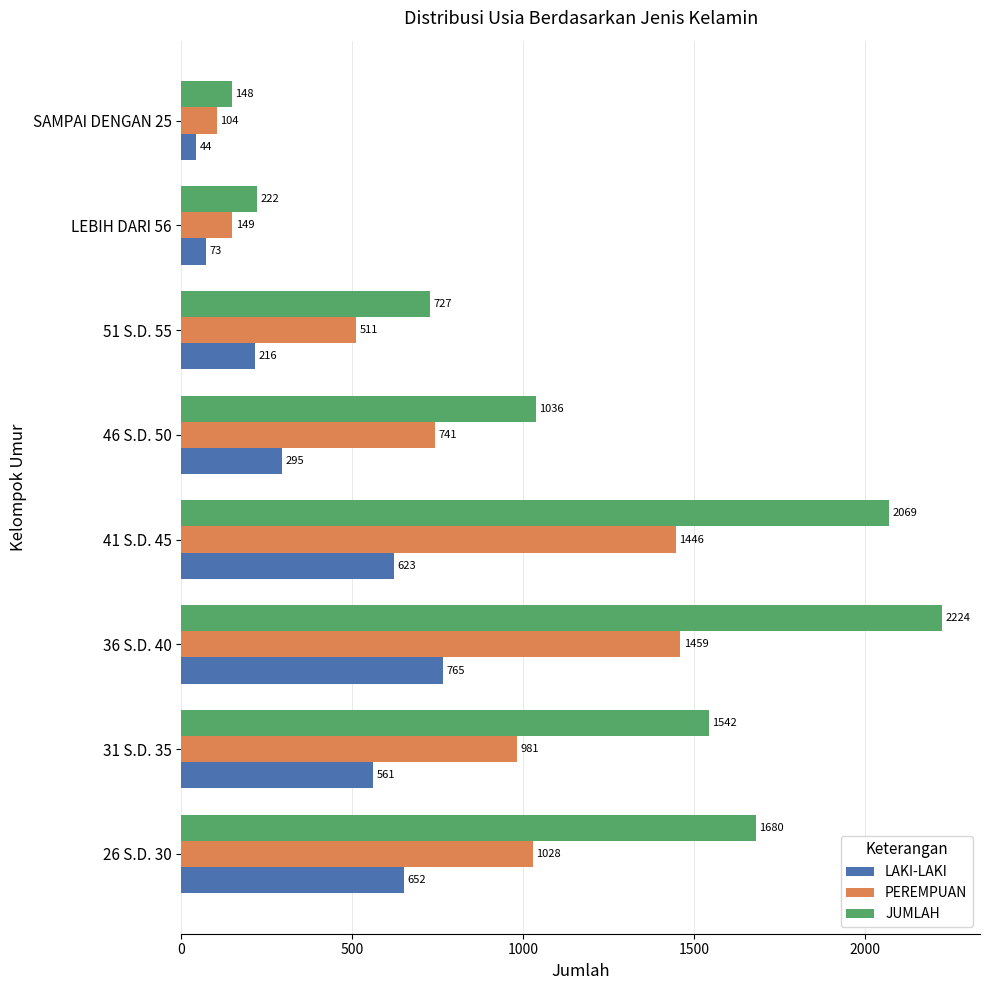

What is the difference between the second highest and second lowest values in the PEREMPUAN series?

1297